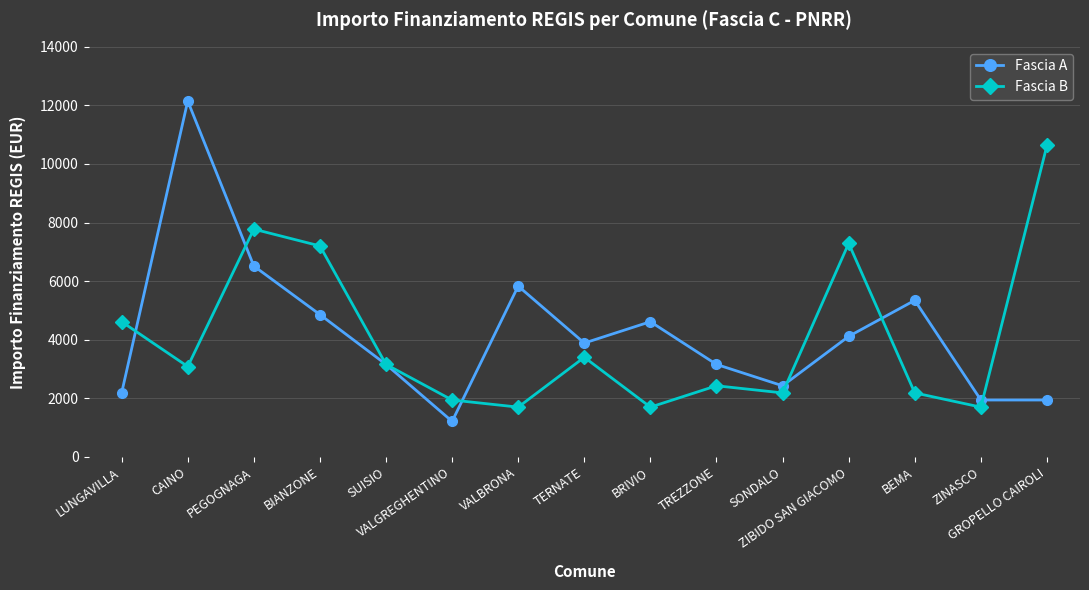

How many data points in Fascia B are less than 3087?

7